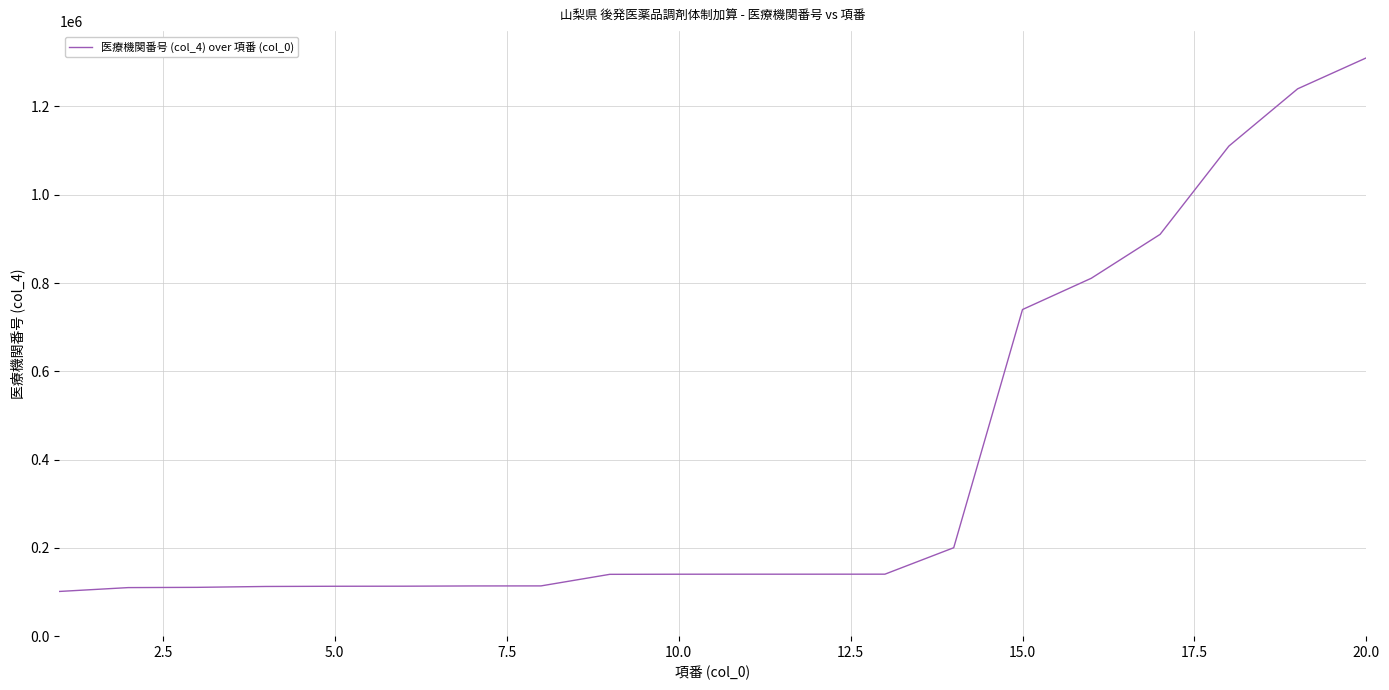

What is the greatest value displayed?

1310342